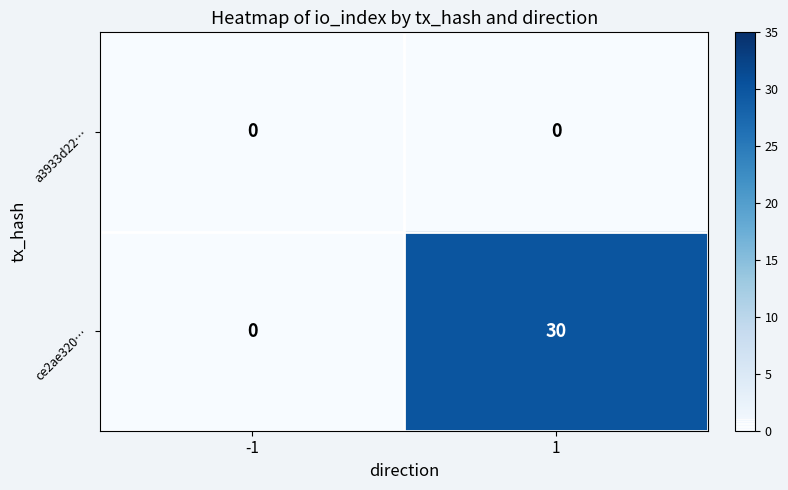

Which series has the largest range (max minus min)?

ce2ae320…